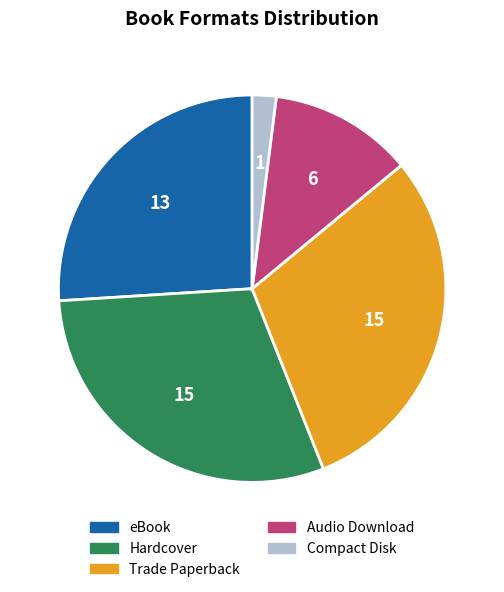

The Trade Paperback slice represents 30% of the pie. True or false?

True